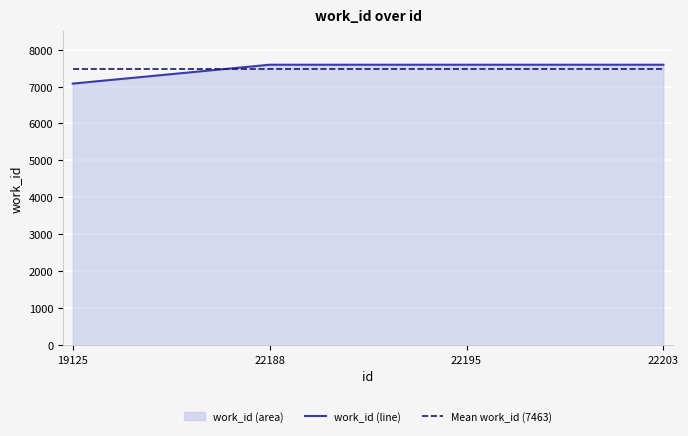

What is the value of the Mean work_id (7463) point at the 1st from the left?

7463.2